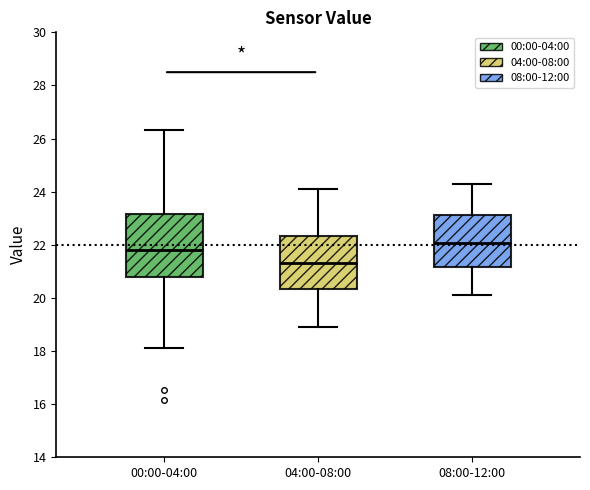

Reading left to right, read every box against the y-axis: the position of its median line, the range the box covers, and the ends of its whiskers. The values are not printed on the chart, so give them approximately, as read against the axis.

00:00-04:00: median 21.8, box 20.8 to 23.2, whiskers 18.2 to 26.4
04:00-08:00: median 21.4, box 20.4 to 22.4, whiskers 19.0 to 24.2
08:00-12:00: median 22.0, box 21.2 to 23.2, whiskers 20.2 to 24.4